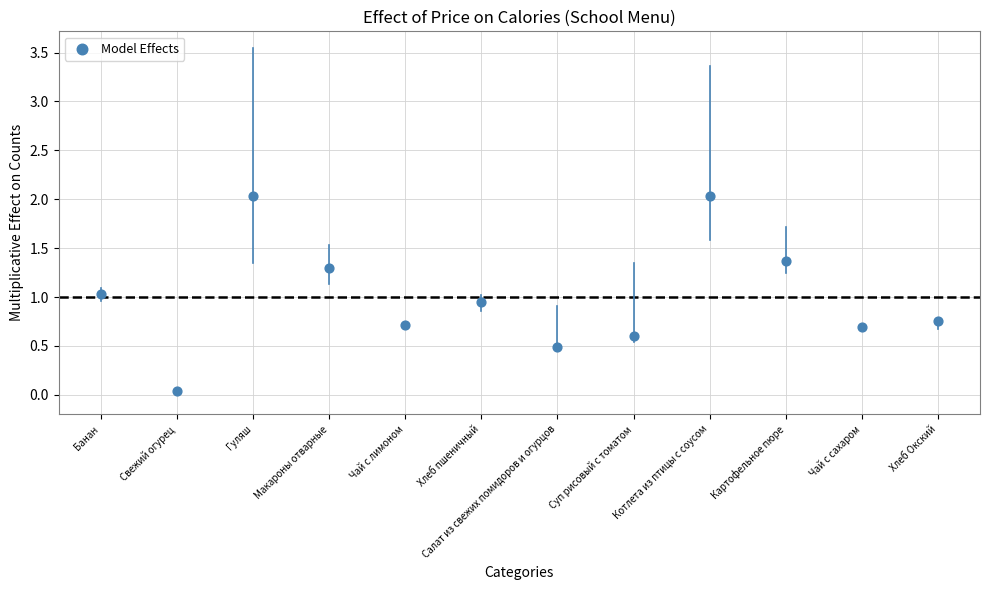

What is the range of Y values (max minus min)?

2.0